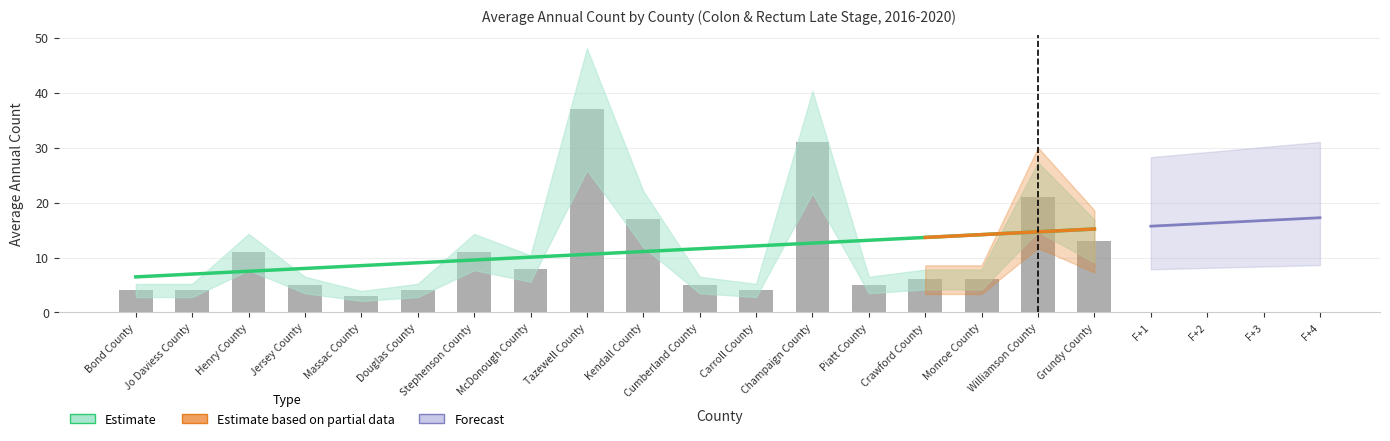

Are the bars grouped side by side (vs. stacked)?

Yes